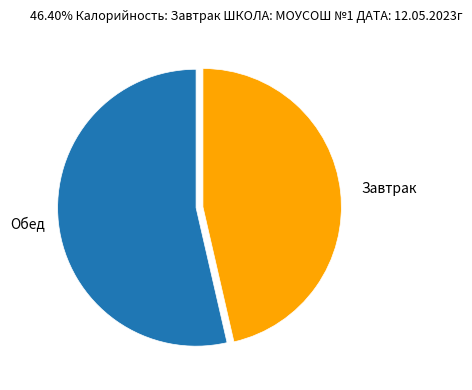

Is there a majority slice in this chart?

Yes